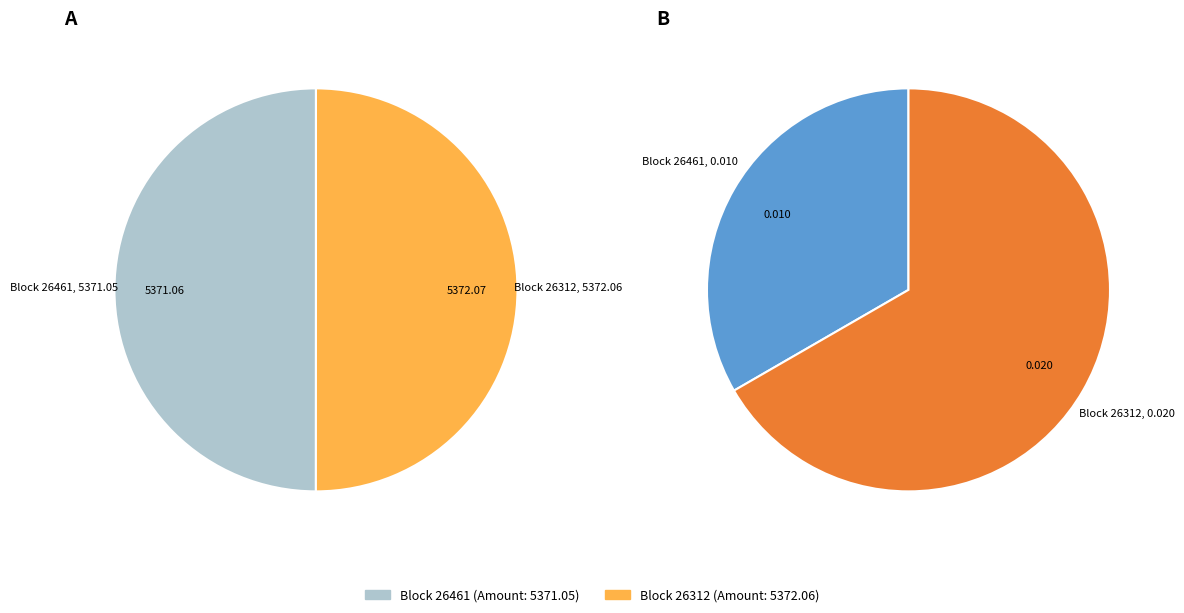

Combined, what portion of the pie is 26461 and 26312?

100.0%